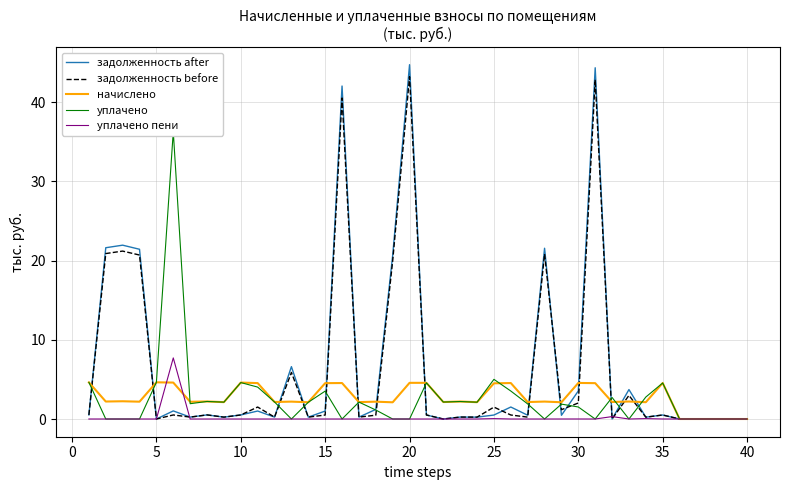

Reading left to right, extract all data points from this chart.

задолженность after: 0.5	21.6	21.9	21.4	0.0	1.0	0.2	0.5	0.2	0.5	1.0	0.2	6.6	0.2	1.0	42.0	0.2	1.2	20.6	44.7	0.5	0.0	0.2	0.2	0.5	1.5	0.5	21.6	0.5	3.5	44.3	0.0	3.7	0.2	0.5	0.0	0.0	0.0	0.0	0.0
задолженность before: 0.5	20.9	21.2	20.7	0.0	0.5	0.2	0.5	0.2	0.5	1.5	0.2	5.9	0.2	0.5	40.5	0.2	0.5	19.9	43.2	0.5	0.0	0.2	0.2	1.5	0.5	0.2	20.8	1.2	2.0	42.8	0.0	3.0	0.2	0.5	0.0	0.0	0.0	0.0	0.0
начислено: 4.6	2.2	2.2	2.2	4.6	4.6	2.2	2.2	2.1	4.6	4.5	2.1	2.2	2.1	4.5	4.5	2.1	2.2	2.1	4.6	4.6	2.1	2.2	2.1	4.5	4.5	2.1	2.2	2.1	4.6	4.5	2.1	2.2	2.1	4.5	0.0	0.0	0.0	0.0	0.0
уплачено: 4.6	0.0	0.0	0.0	4.6	36.3	1.9	2.2	2.1	4.6	4.0	2.1	0.0	2.1	3.5	0.0	2.1	1.1	0.0	0.0	4.6	2.1	2.2	2.1	5.0	3.5	1.9	0.0	1.9	1.5	0.0	2.7	0.0	2.8	4.5	0.0	0.0	0.0	0.0	0.0
уплачено пени: 0.0	0.0	0.0	0.0	0.0	7.7	0.0	0.0	0.0	0.0	0.0	0.0	0.0	0.0	0.0	0.0	0.0	0.0	0.0	0.0	0.0	0.0	0.0	0.0	0.0	0.0	0.0	0.0	0.0	0.0	0.0	0.3	0.0	0.0	0.0	0.0	0.0	0.0	0.0	0.0